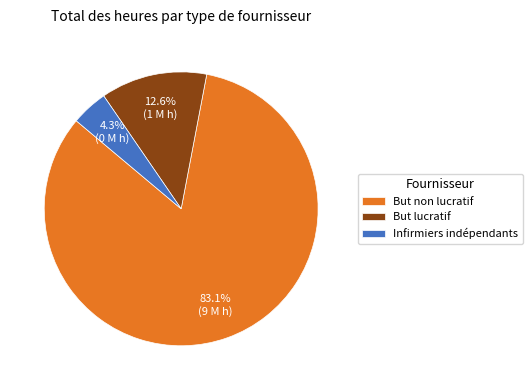

Does any single category account for the majority?

Yes